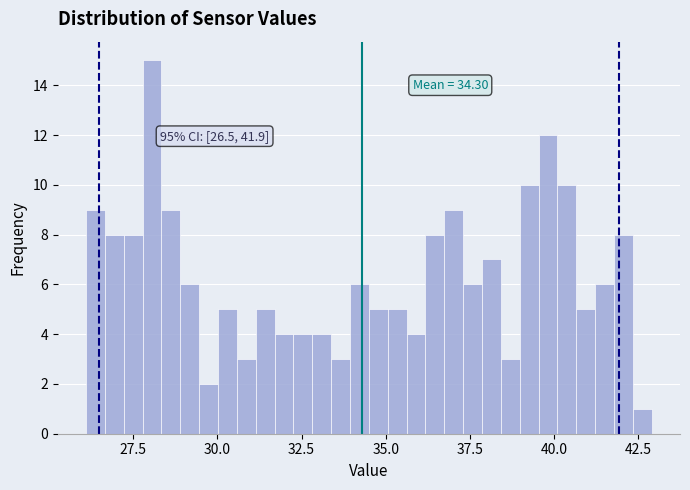

Around what value on the x-axis is the tallest bar? Give the approximate position of its centre, as read against the axis.

28.0